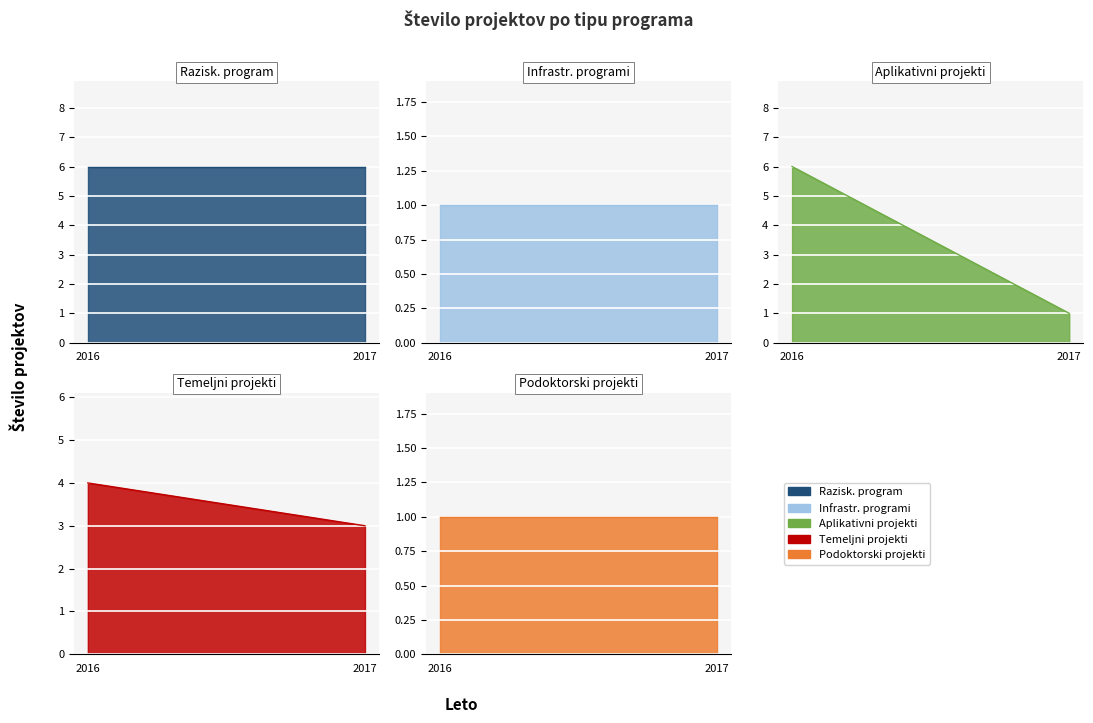

Is it true that Aplikativni projekti (ARRS) equals 1 at 2017?

False